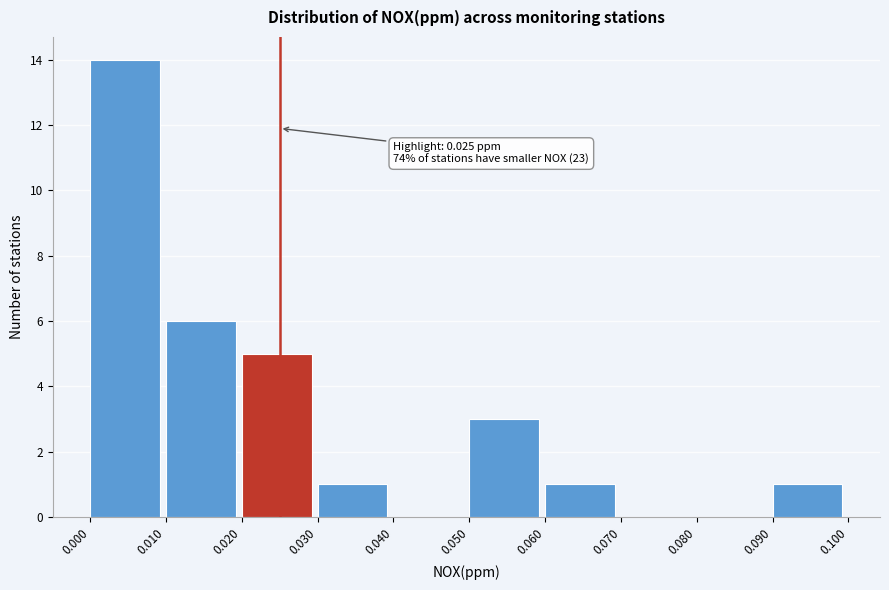

Which range on the x-axis has the tallest bar?

0.000 to 0.010